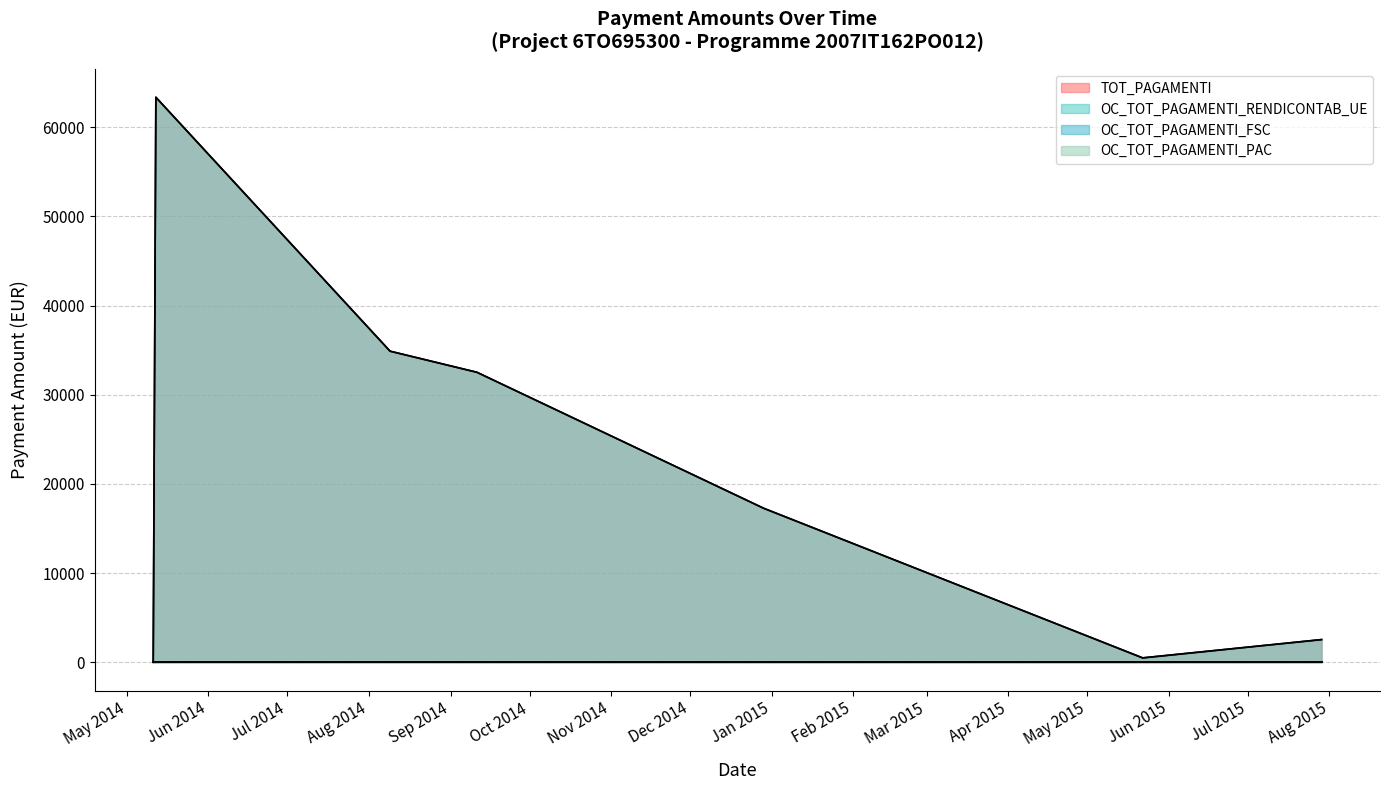

At which category is the sum across all series the highest?

12/05/2014